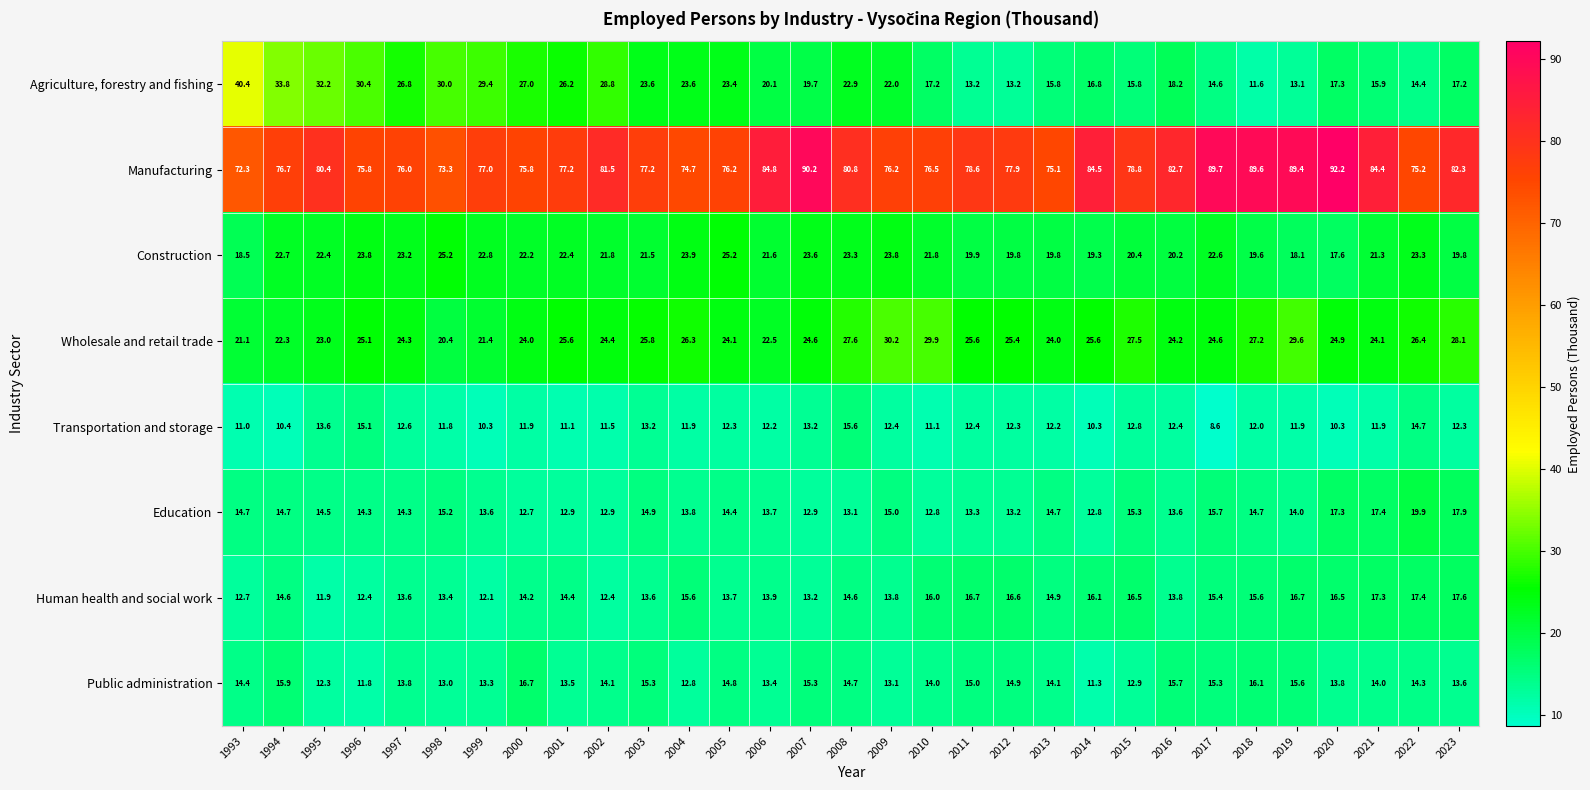

At how many categories does at least one series exceed 63?

31